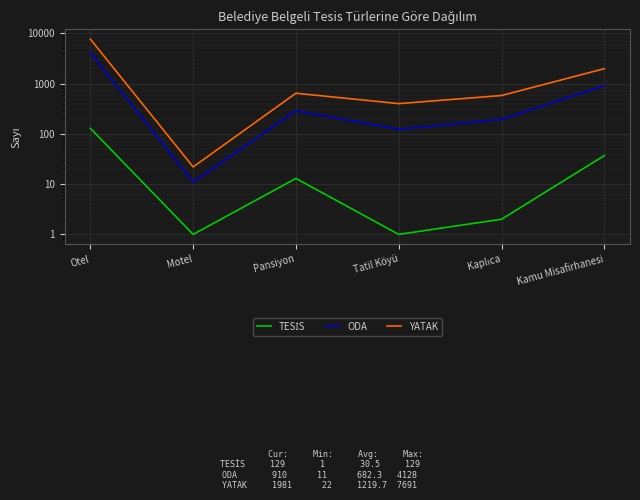

What is the sum of all ODA values?

5654